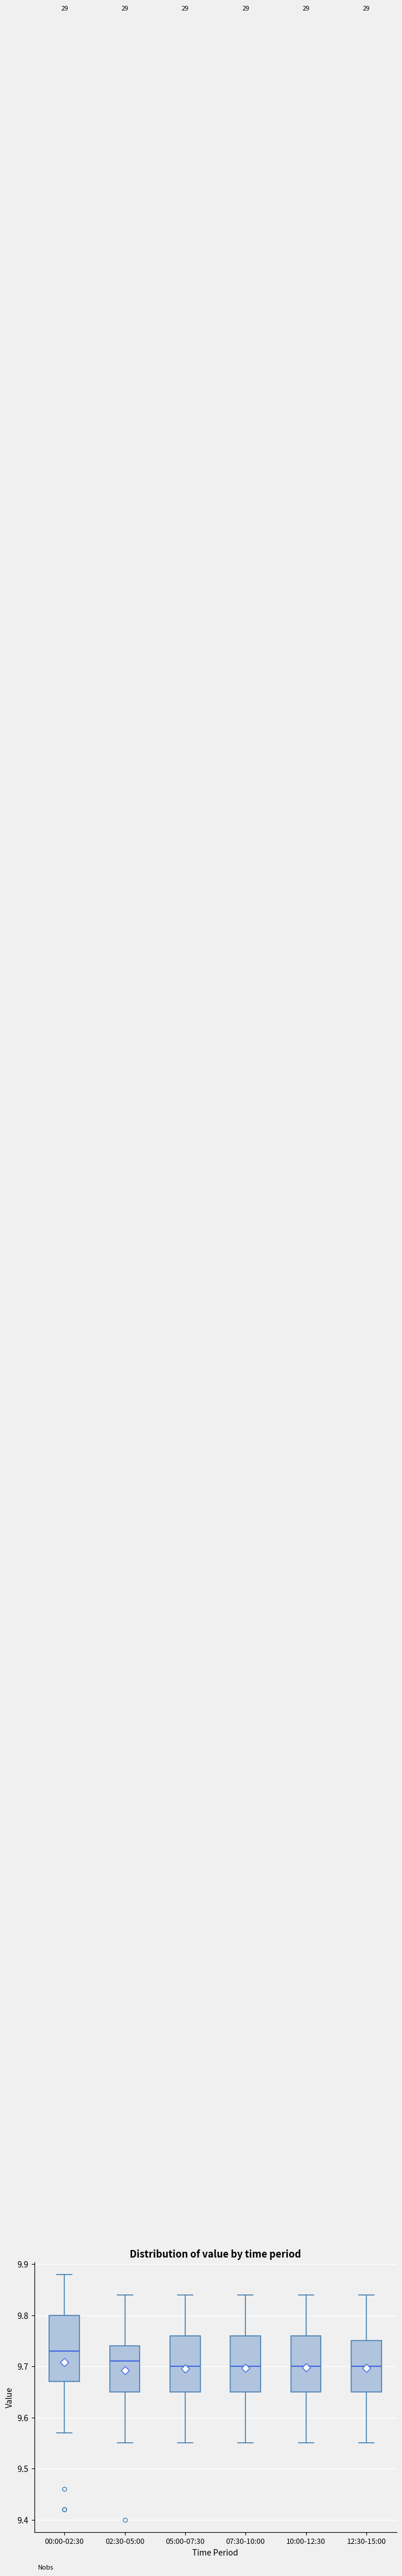

Reading left to right, transcribe this box plot: for each box, give where its median line is, the range the box spans, and where its two whiskers end, as read against the y-axis. The values are not printed on the chart, so give them approximately, as read against the axis.

00:00-02:30: median 9.73, box 9.67 to 9.80, whiskers 9.57 to 9.88
02:30-05:00: median 9.71, box 9.65 to 9.74, whiskers 9.55 to 9.84
05:00-07:30: median 9.70, box 9.65 to 9.76, whiskers 9.55 to 9.84
07:30-10:00: median 9.70, box 9.65 to 9.76, whiskers 9.55 to 9.84
10:00-12:30: median 9.70, box 9.65 to 9.76, whiskers 9.55 to 9.84
12:30-15:00: median 9.70, box 9.65 to 9.75, whiskers 9.55 to 9.84